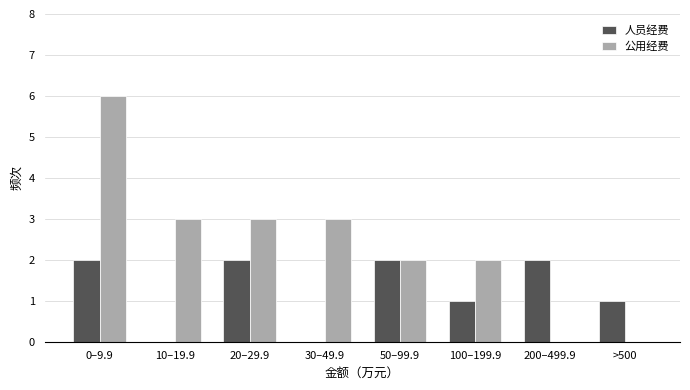

Reading left to right, what are all the values shown in this chart?

人员经费: 0–9.9=2	10–19.9=0	20–29.9=2	30–49.9=0	50–99.9=2	100–199.9=1	200–499.9=2	>500=1
公用经费: 0–9.9=6	10–19.9=3	20–29.9=3	30–49.9=3	50–99.9=2	100–199.9=2	200–499.9=0	>500=0